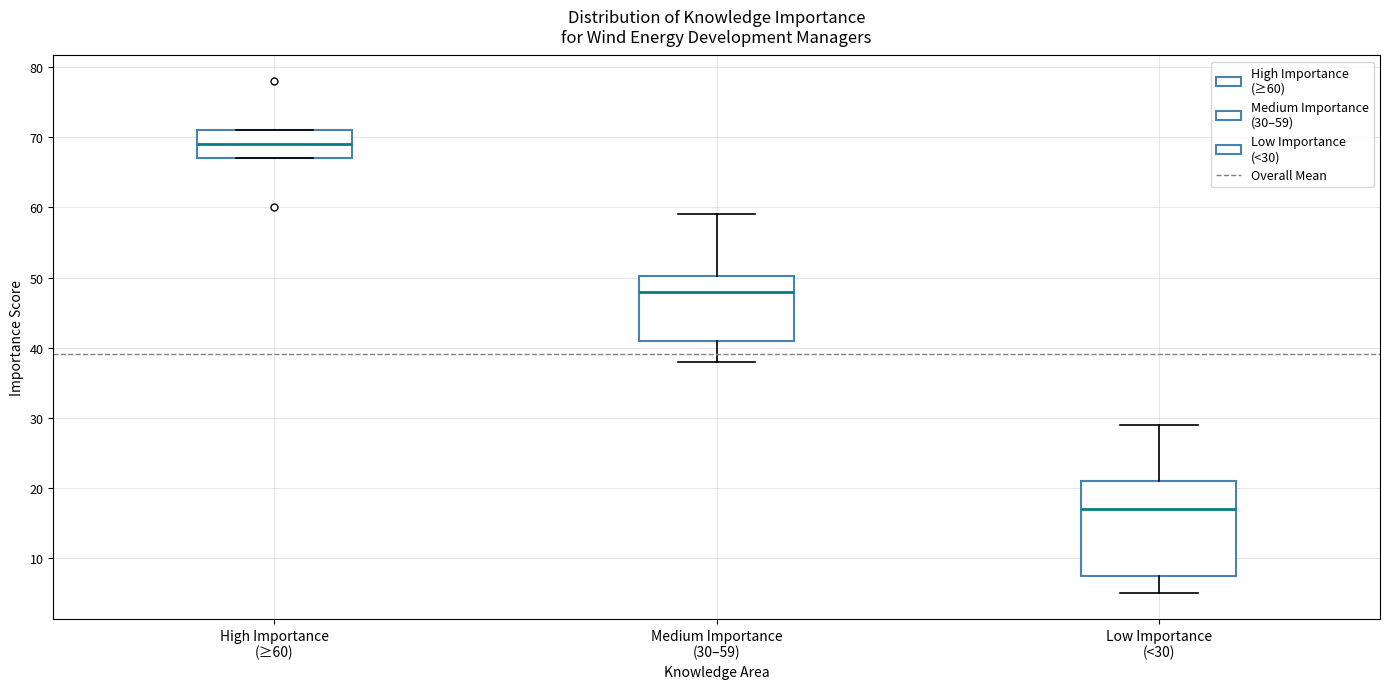

Which box's median line is the highest?

High Importance (≥60)